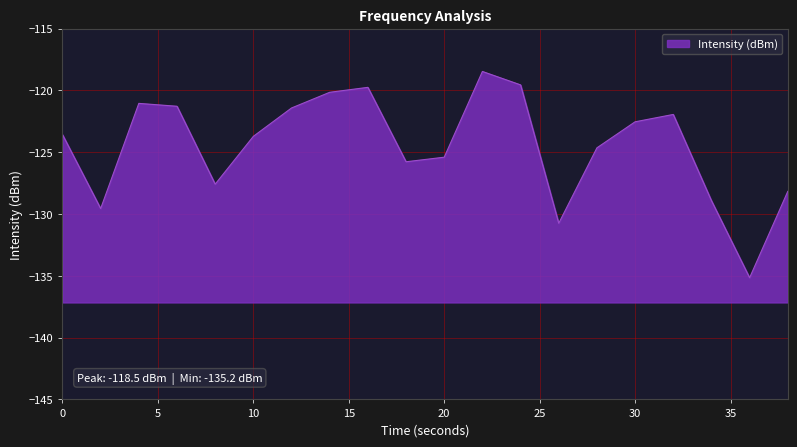

Read the value at 36.

-135.2